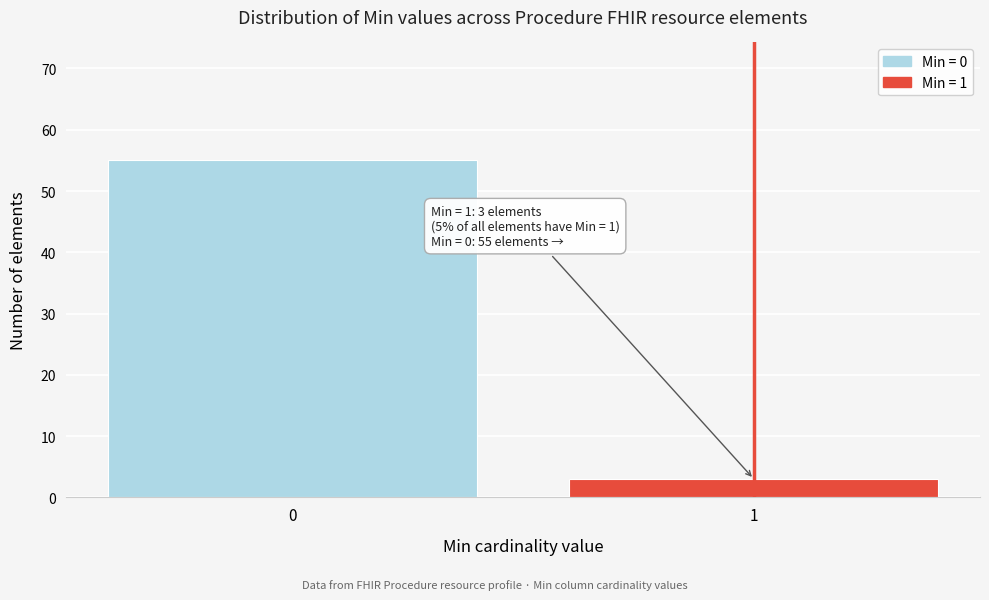

Reading left to right, what are all the values shown in this chart?

55	3